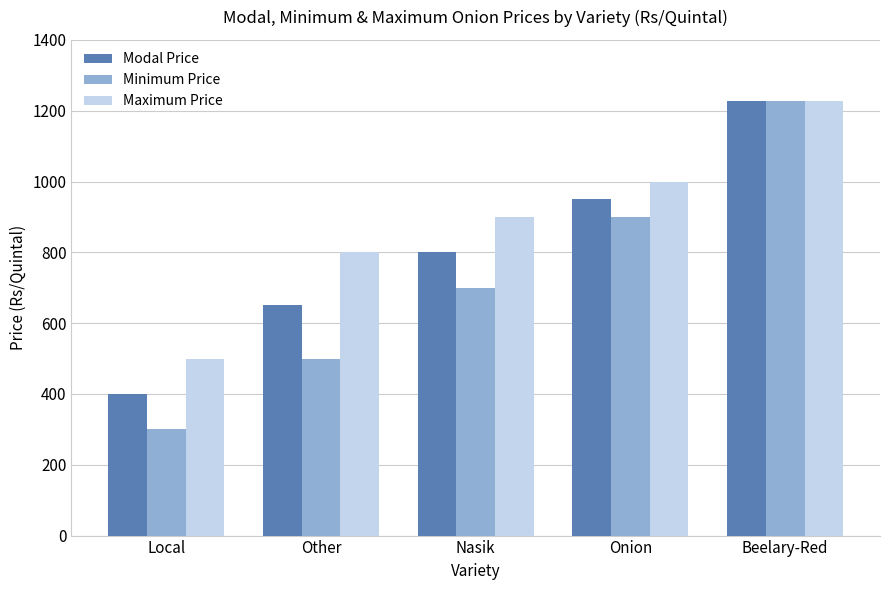

List the labels in order of Maximum Price value, smallest first.

Local, Other, Nasik, Onion, Beelary-Red